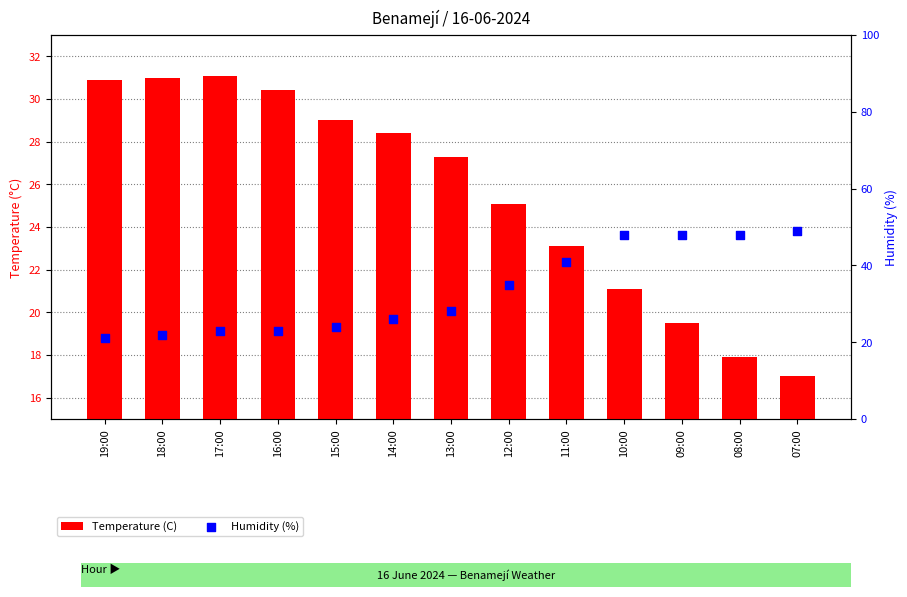

Is the value of Humidity (%) at 14:00 greater than the value of Temperature (C) at 16:00?

No